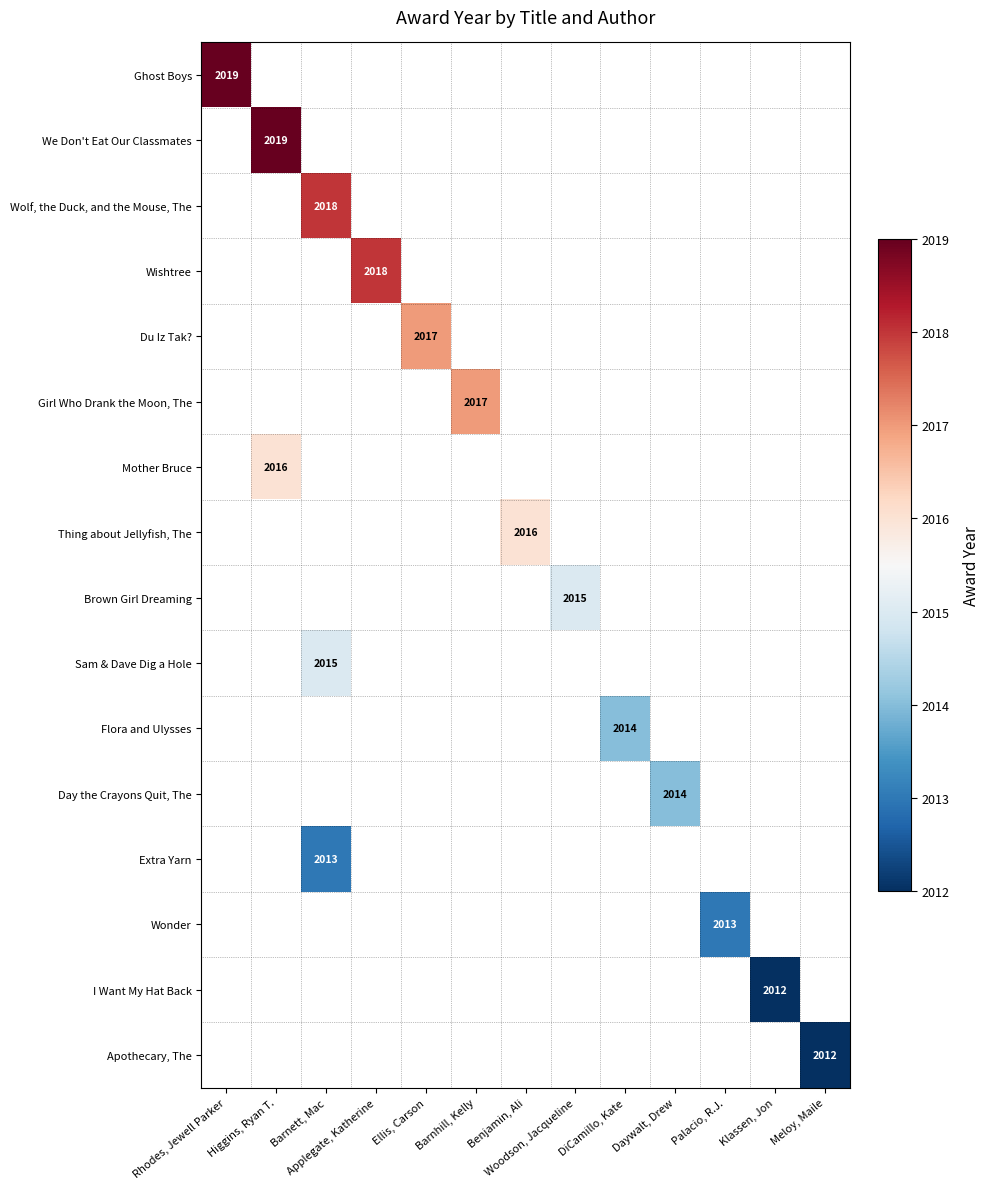

Which category has the highest value across all series?

Rhodes, Jewell Parker